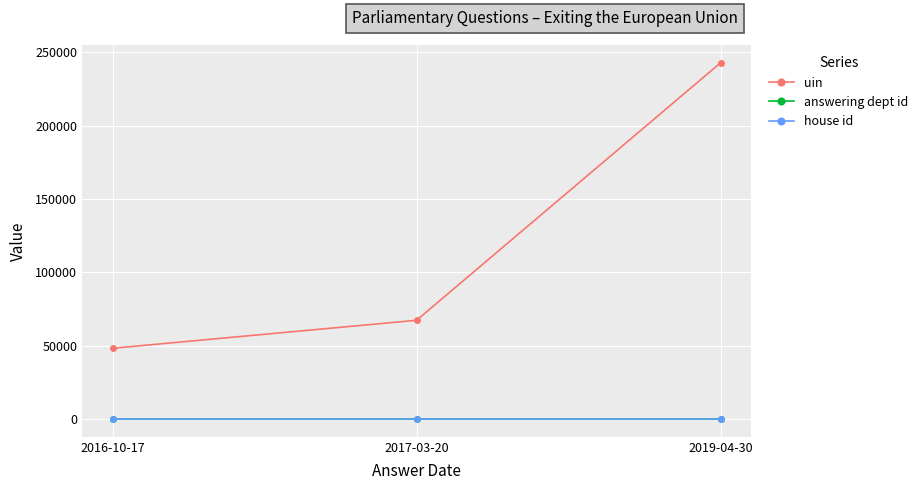

What is the greatest value displayed?

242791